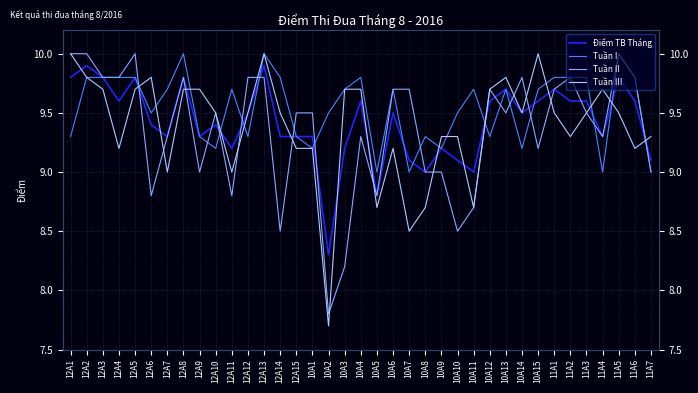

What position from the left is 12A3?

3